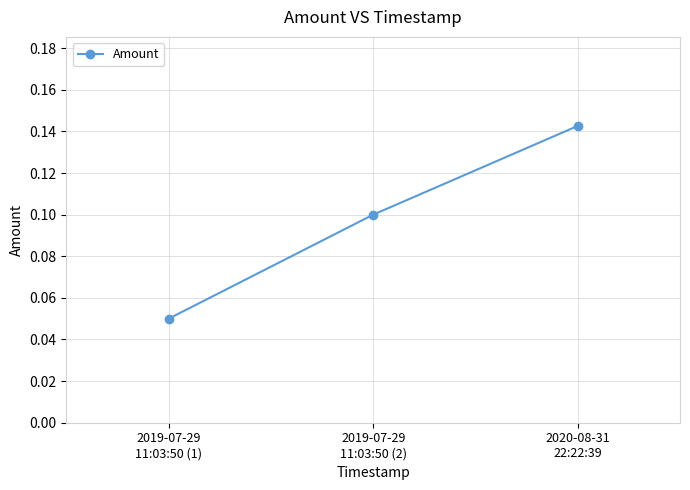

How many values are between 0 and 1?

3